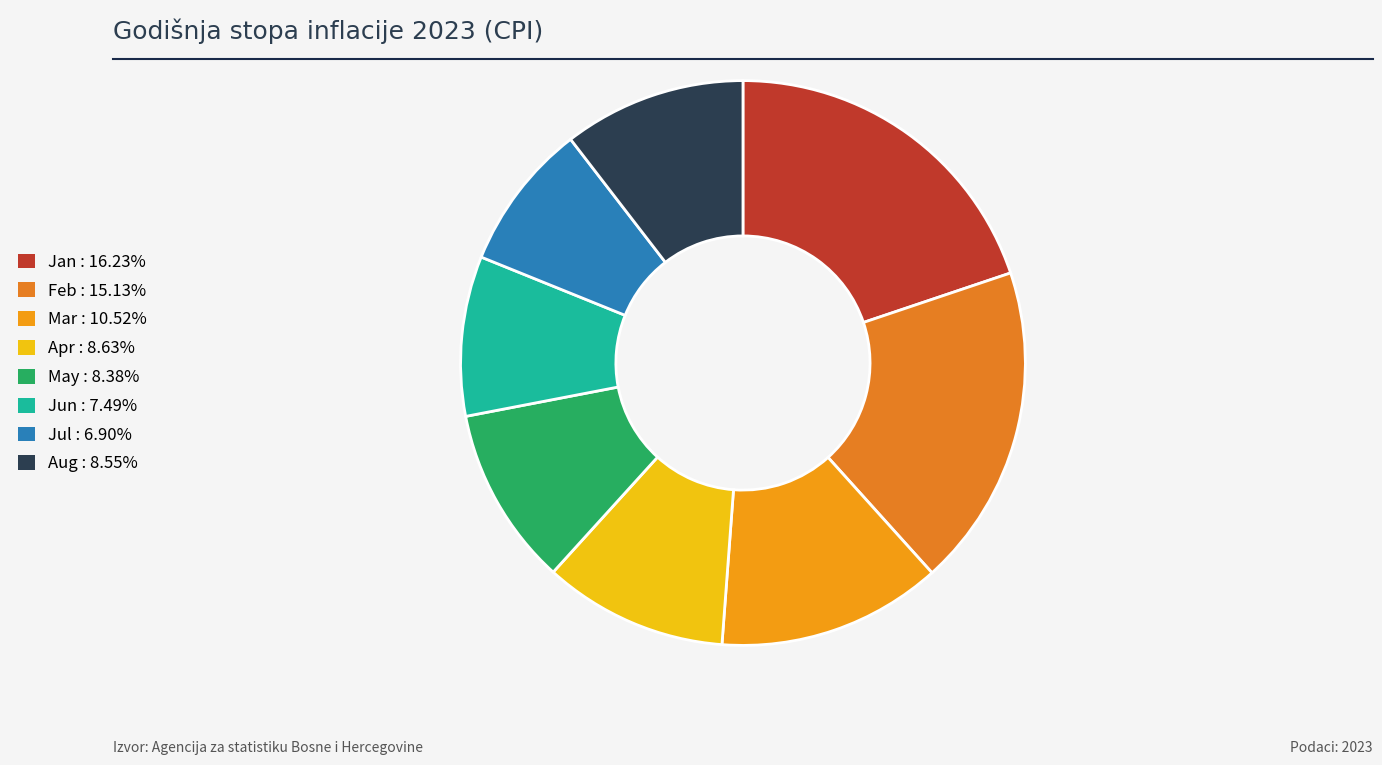

Which category has the biggest portion of the pie?

Jan